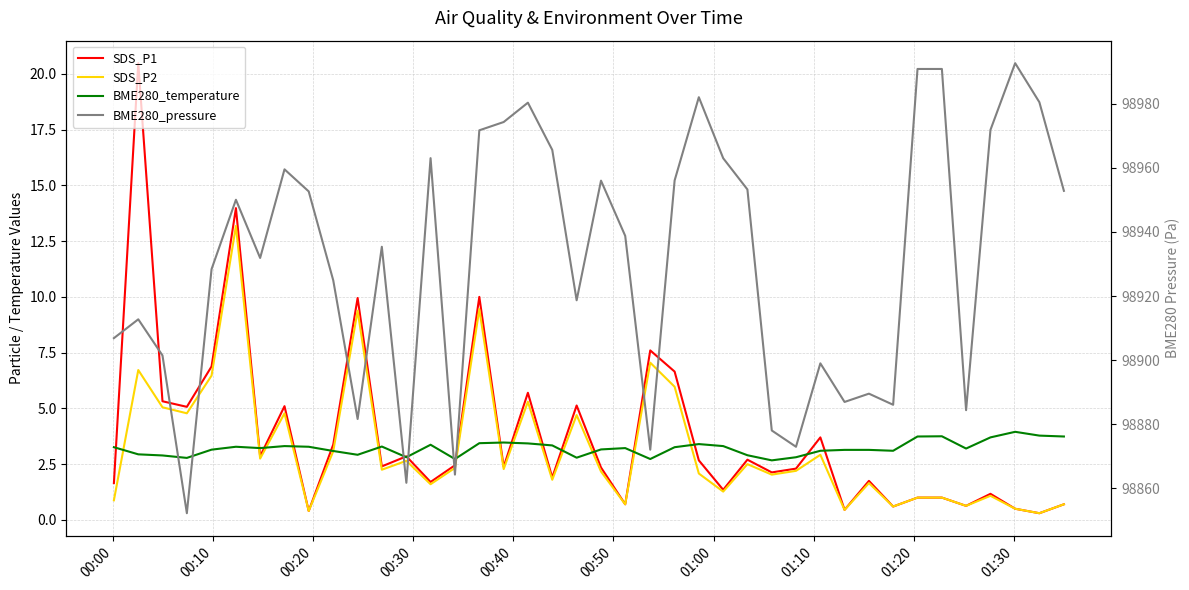

The value of SDS_P1 at 37 is 0.2. True or false?

False